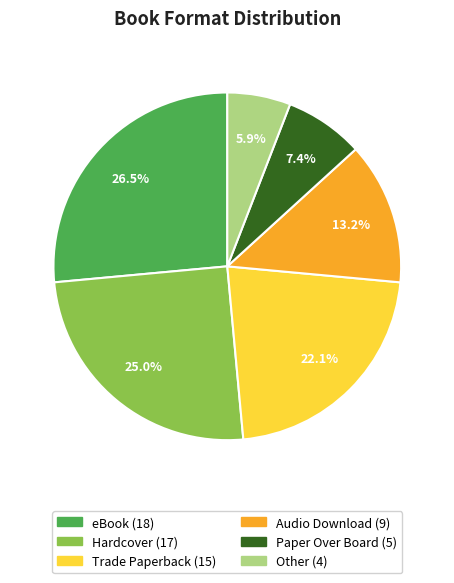

How many segments does this pie chart have?

6